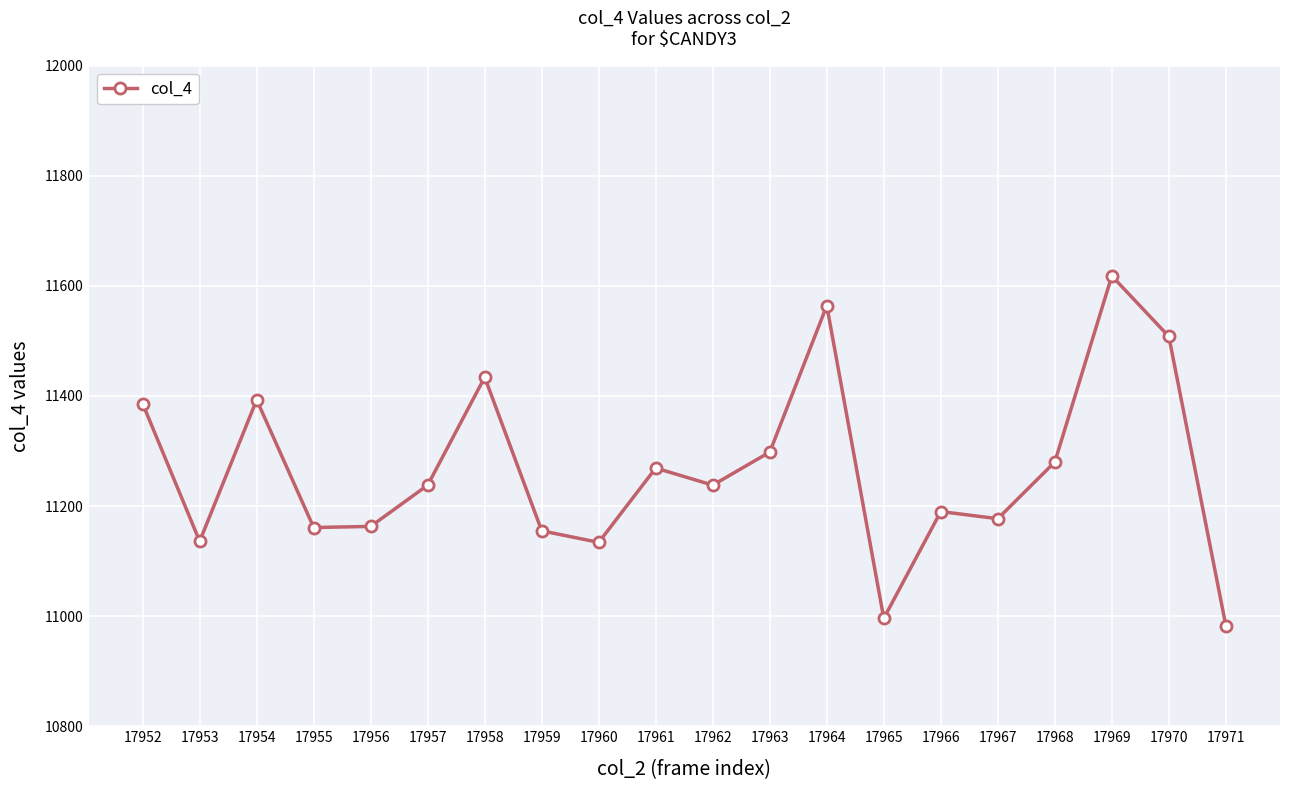

How many interior local valleys (lower than both neighbors) does the data have?

6